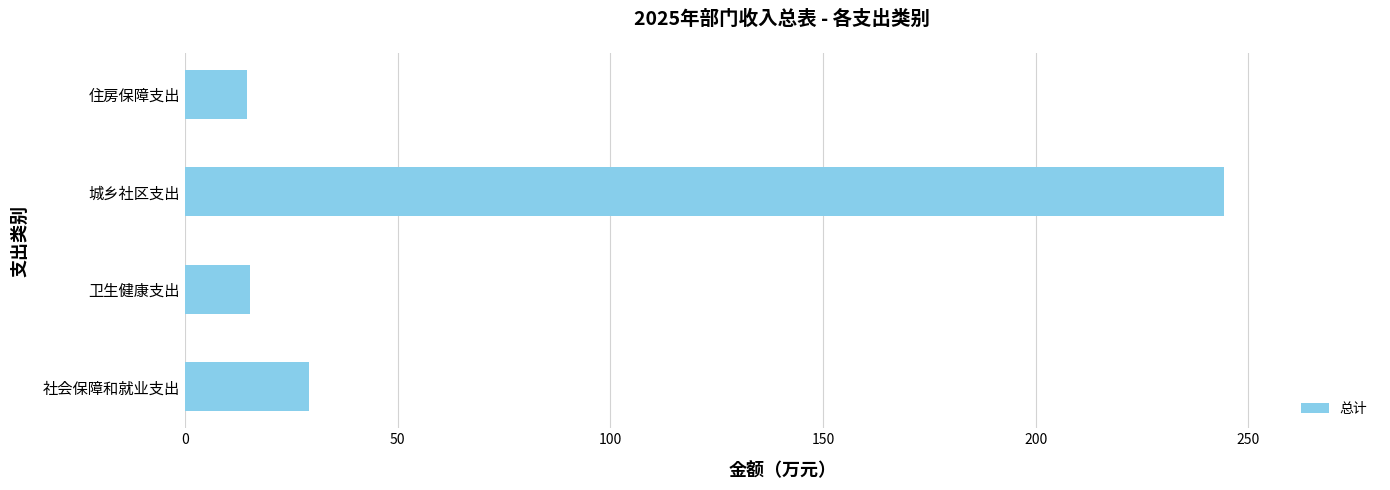

What is the average value?

75.8